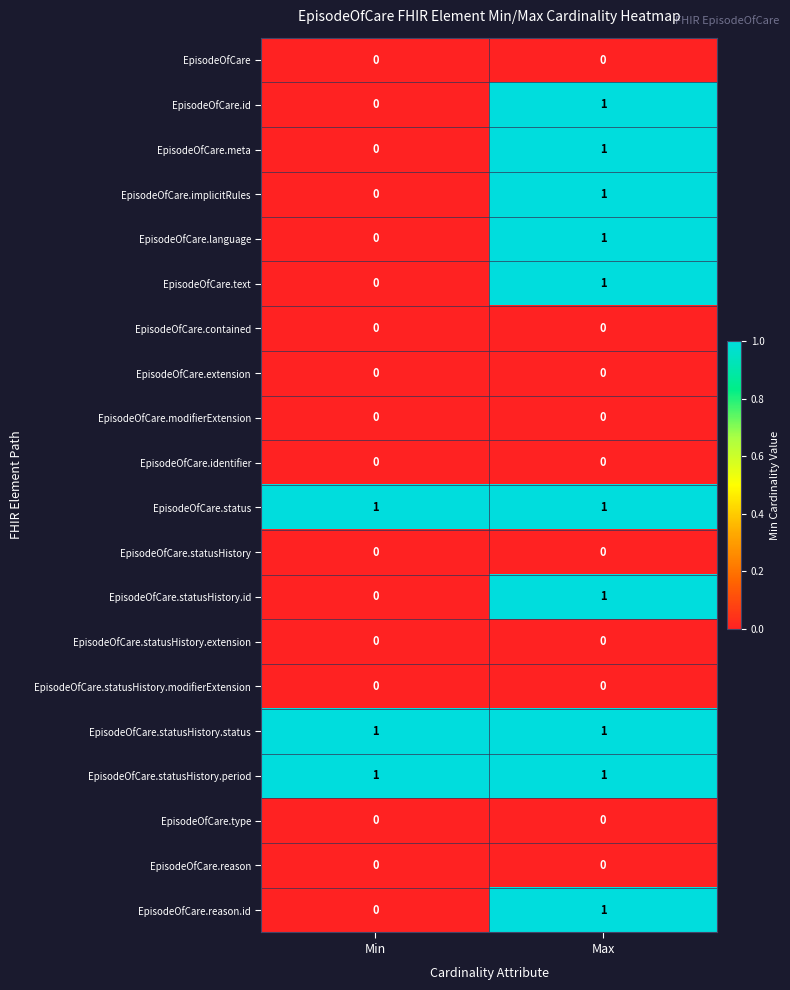

At which category is the sum across all series the highest?

Max